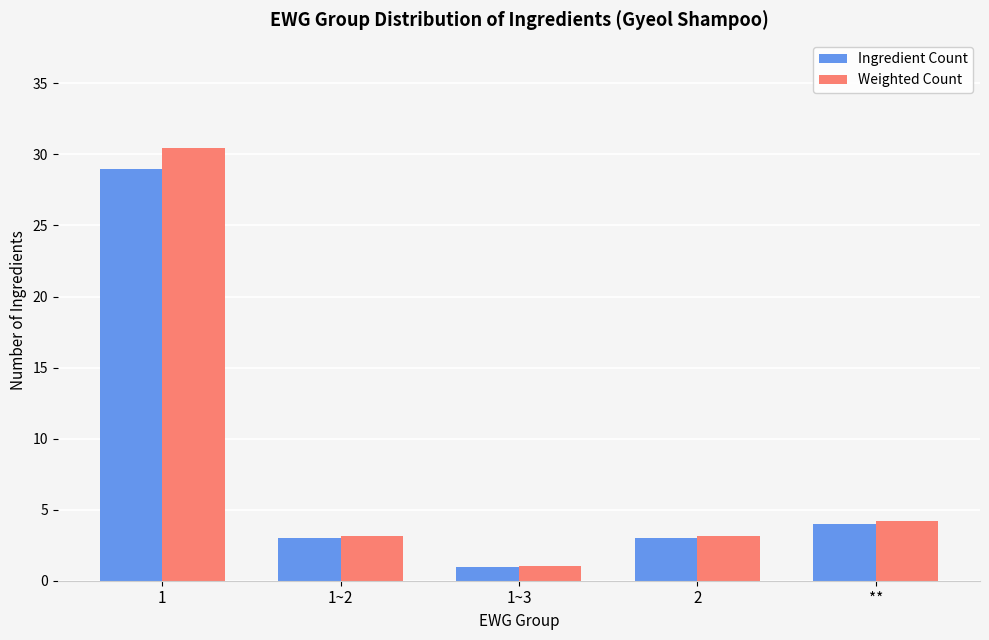

True or false: Weighted Count has a value of 30.5 at 1.

True